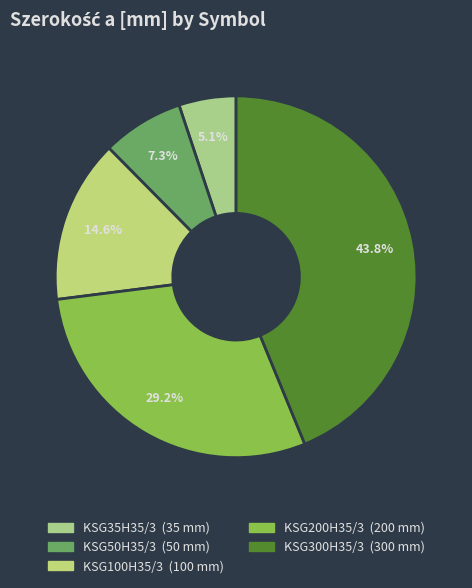

To the nearest percent, what is the difference between the largest and smallest slice percentages?

39%